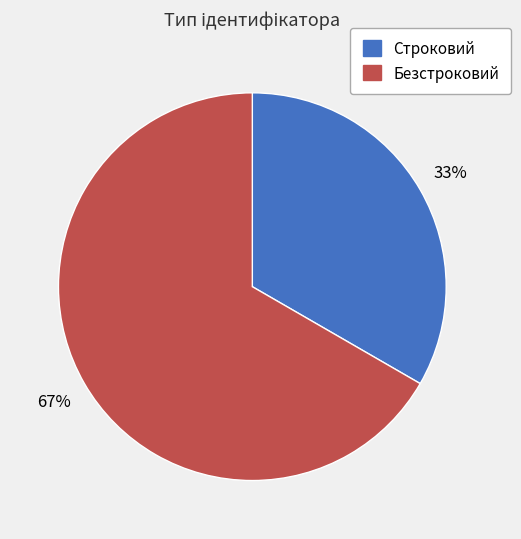

To the nearest percent, what is the average slice percentage?

50%